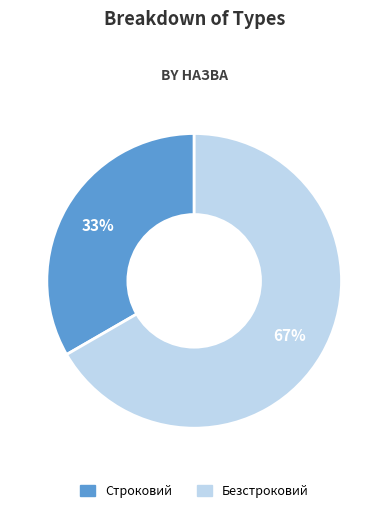

How many slices are in this pie chart?

2